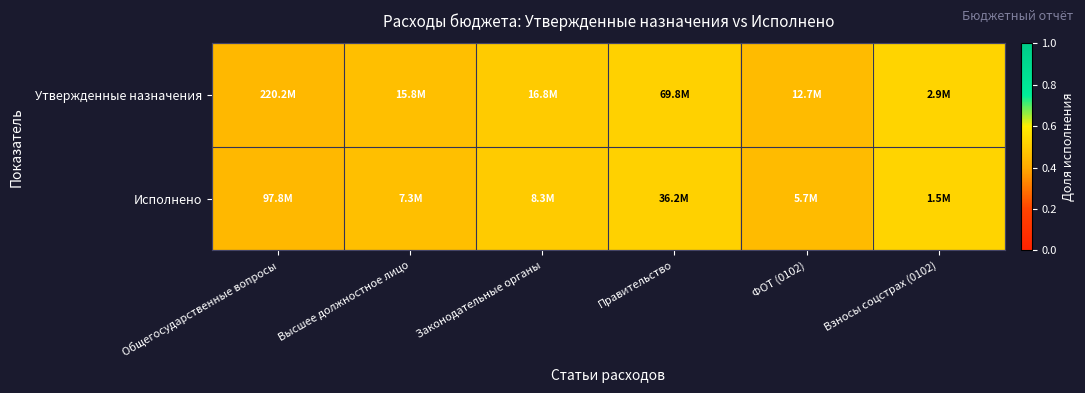

At which category does the chart reach its minimum across all series?

Общегосударственные вопросы